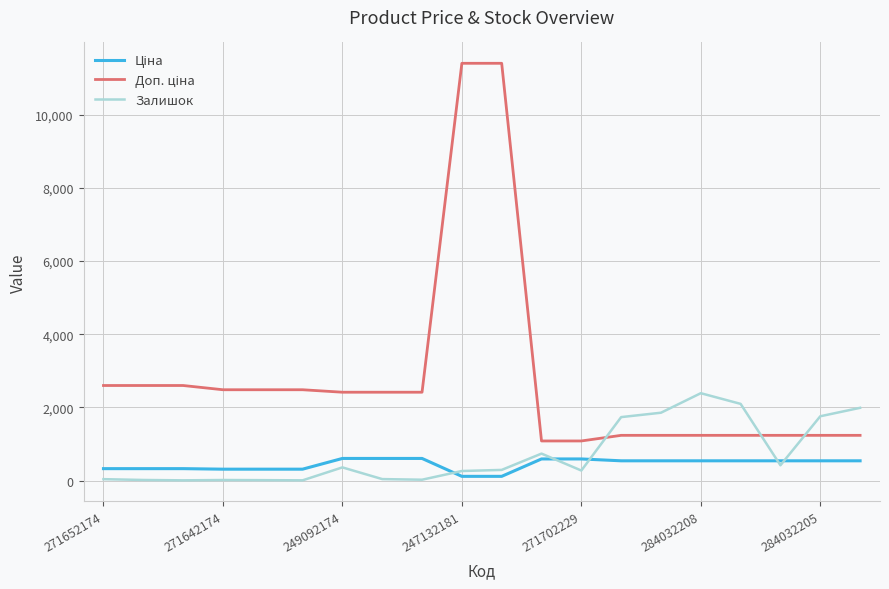

What is the greatest value displayed?

11410.0